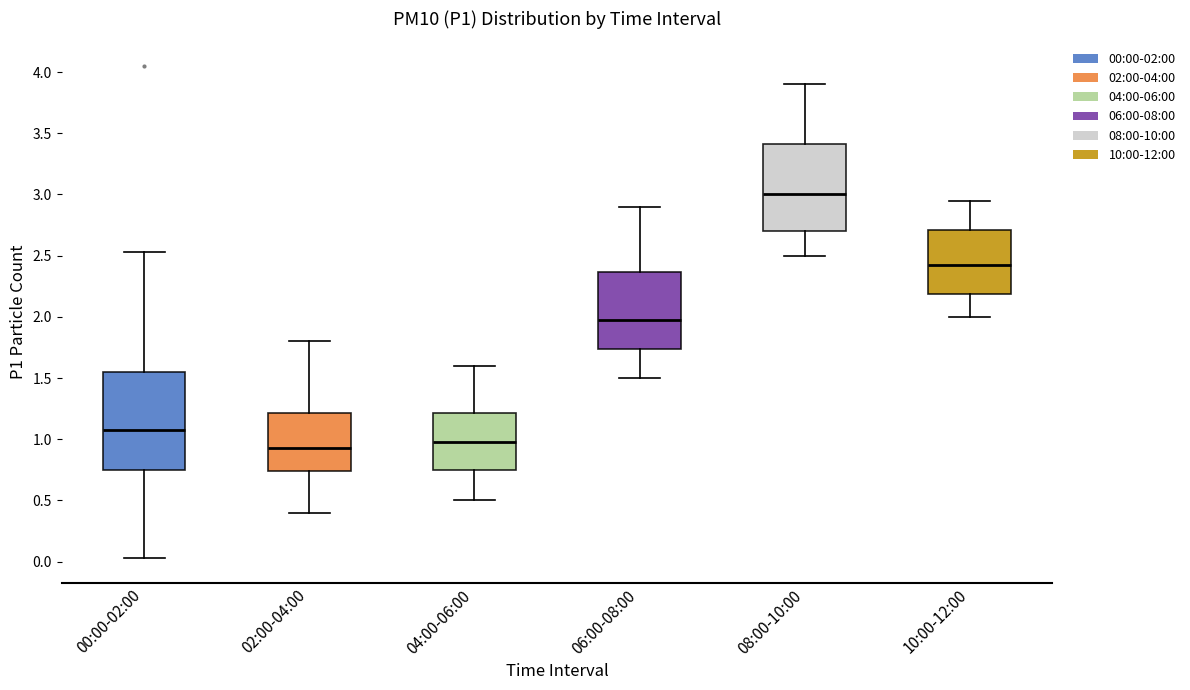

Which box is the tallest, from its lower edge to its upper edge?

00:00-02:00